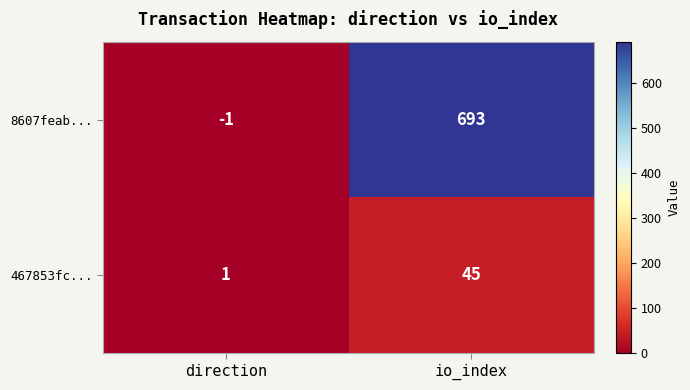

What is the sum of the 8607feab... values at direction and io_index?

692